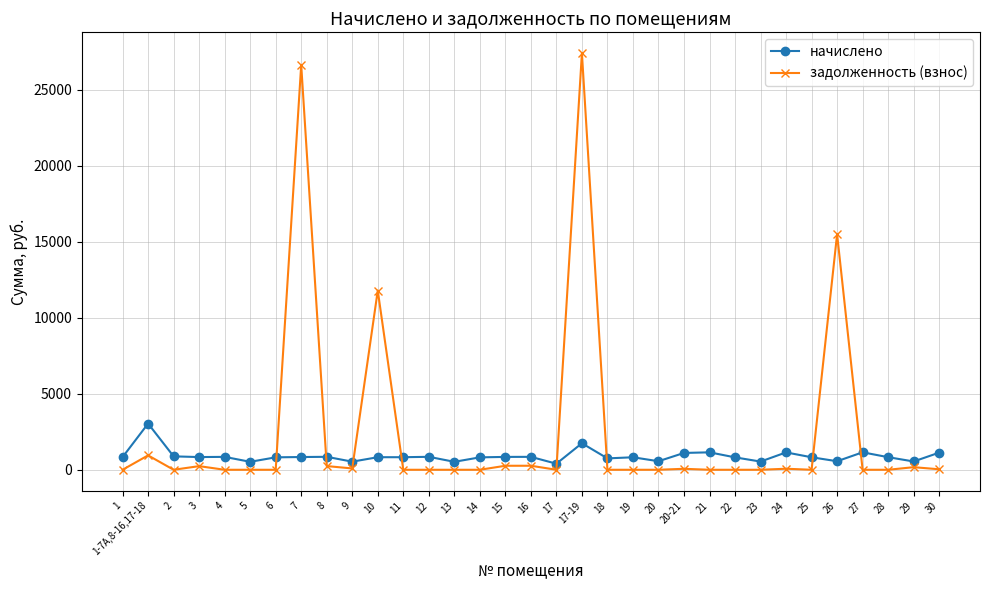

True or false: задолженность (взнос) has more than 0 points higher than both neighbors.

True